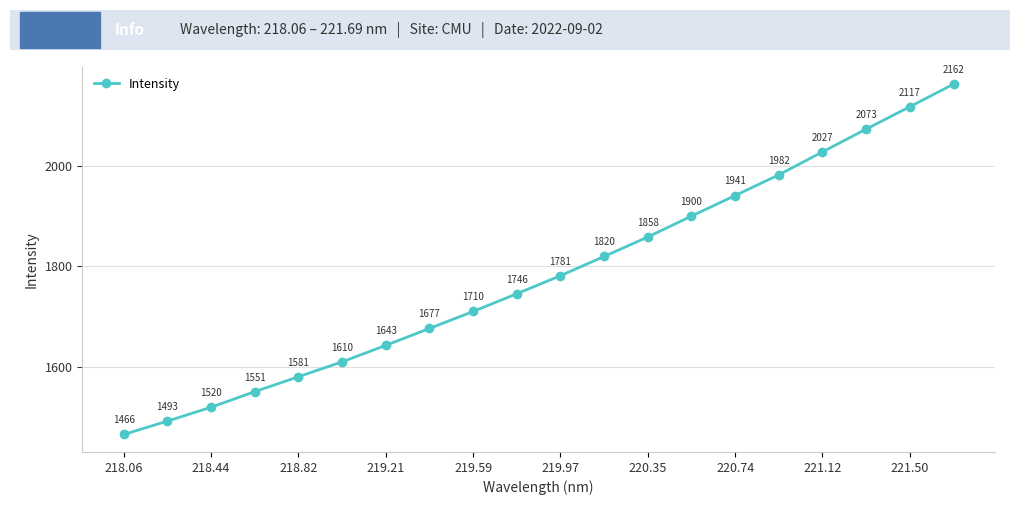

True or false: there are more than 1 points higher than both neighbors.

False